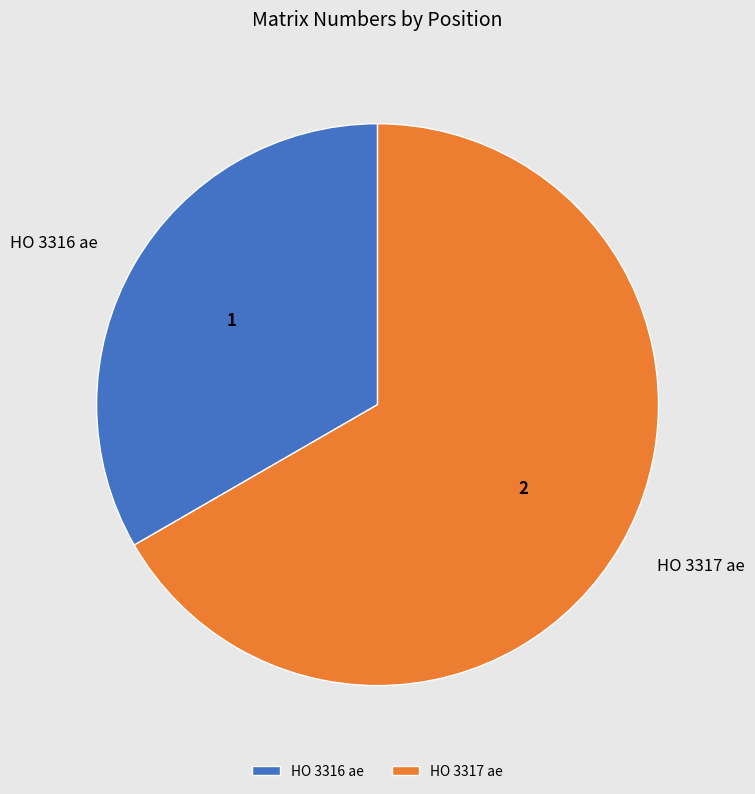

Rank the categories by value from lowest to highest.

HO 3316 ae, HO 3317 ae